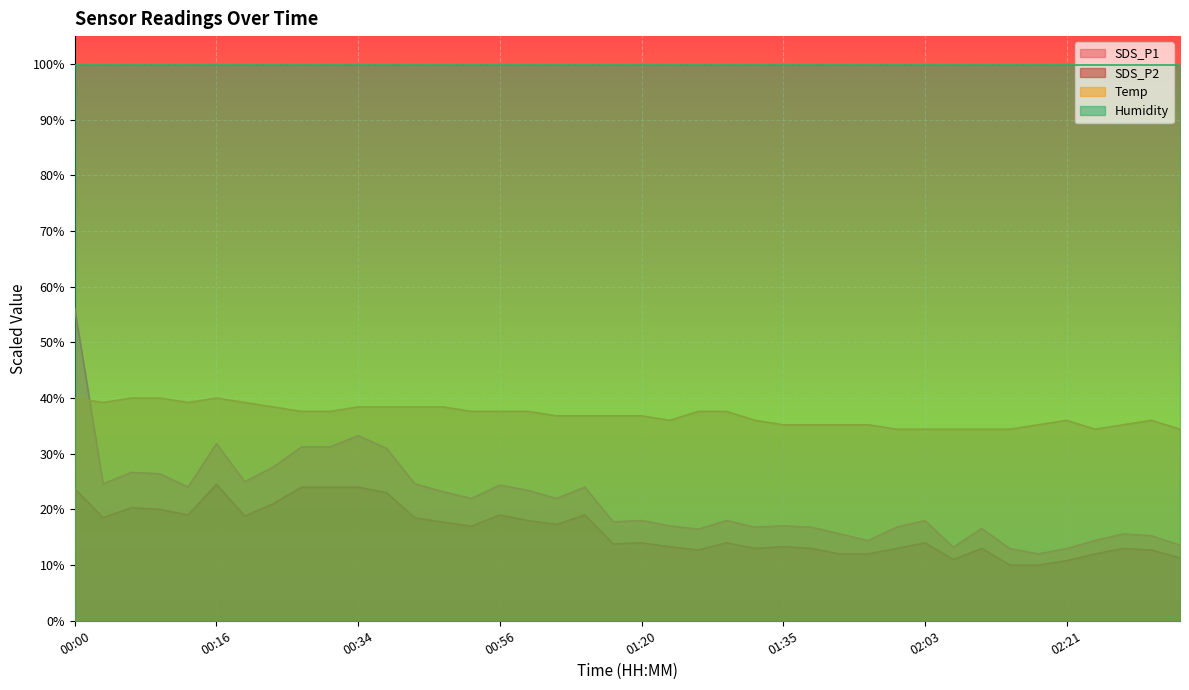

What position from the right is 00:10?

36